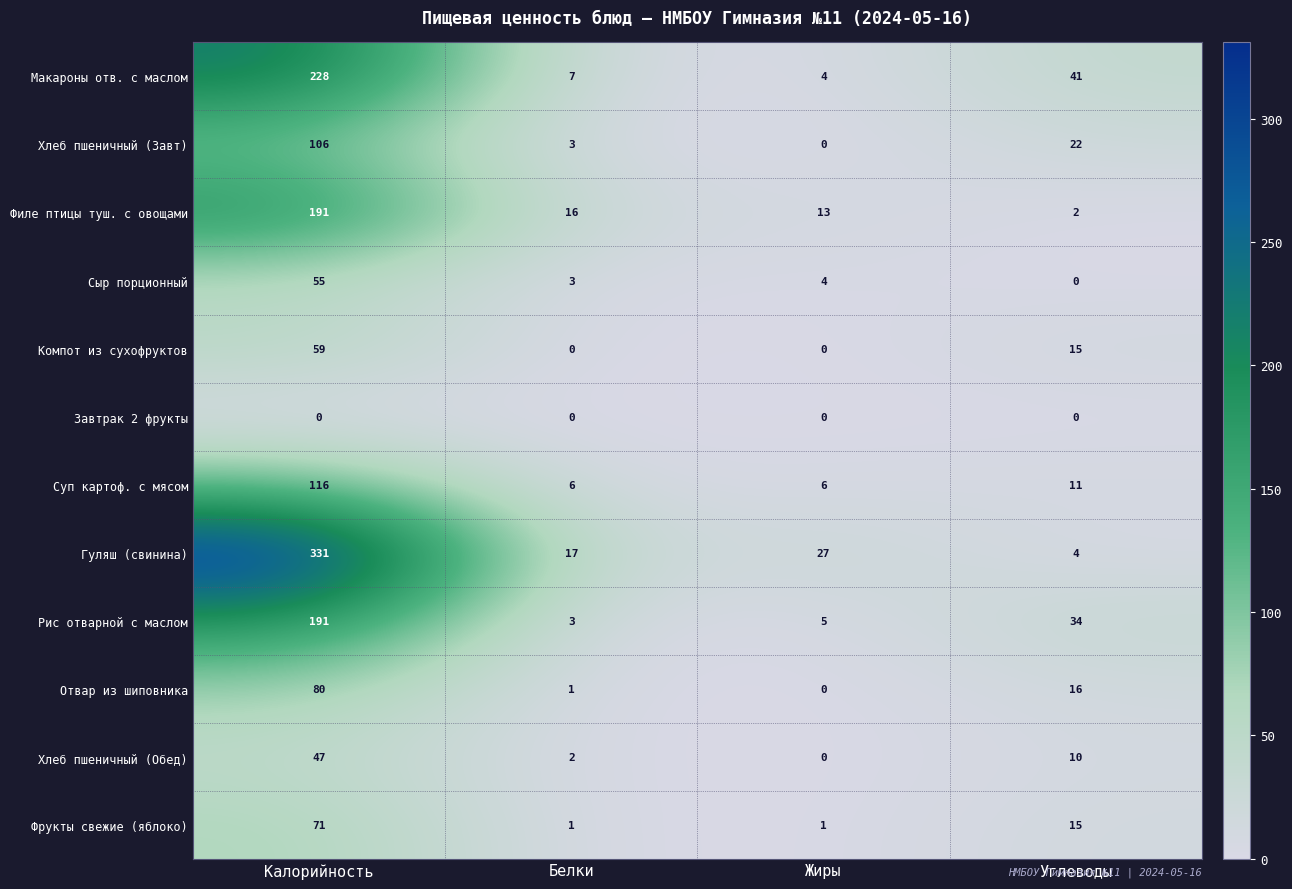

What is the total value across all series at Углеводы?

170